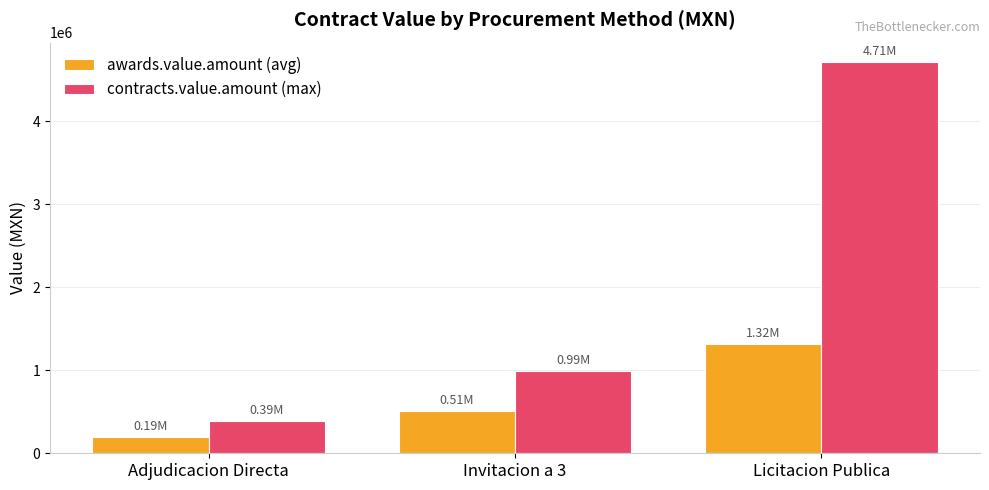

At how many categories does at least one series exceed 605802?

2